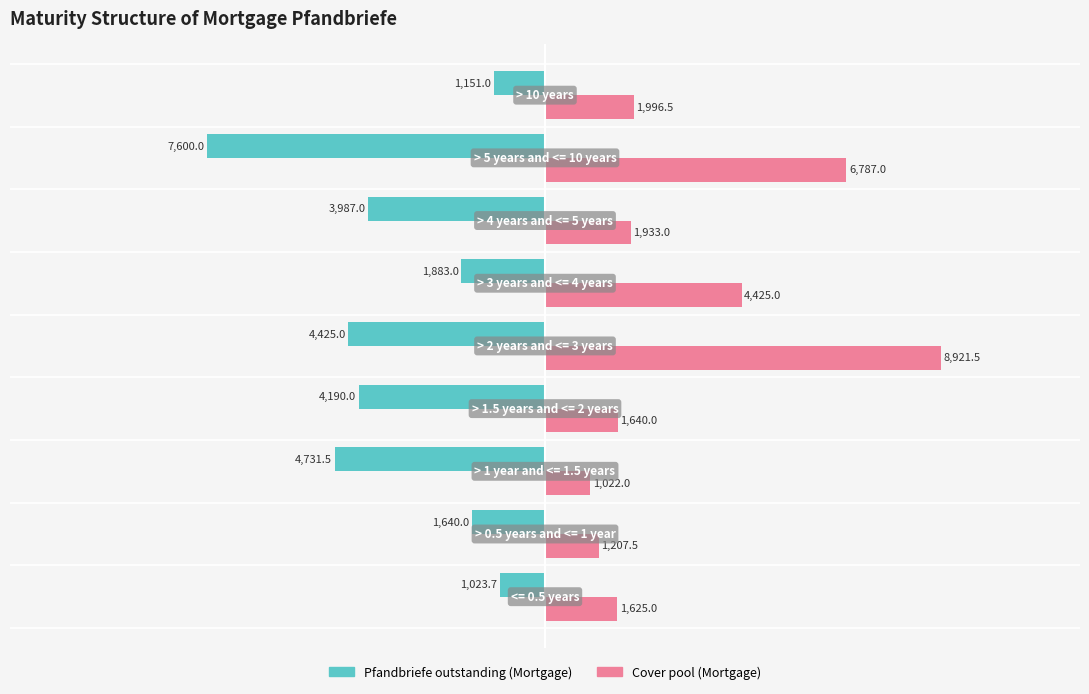

List the series in order of their peak value, lowest first.

Pfandbriefe outstanding (Mortgage), Cover pool (Mortgage)